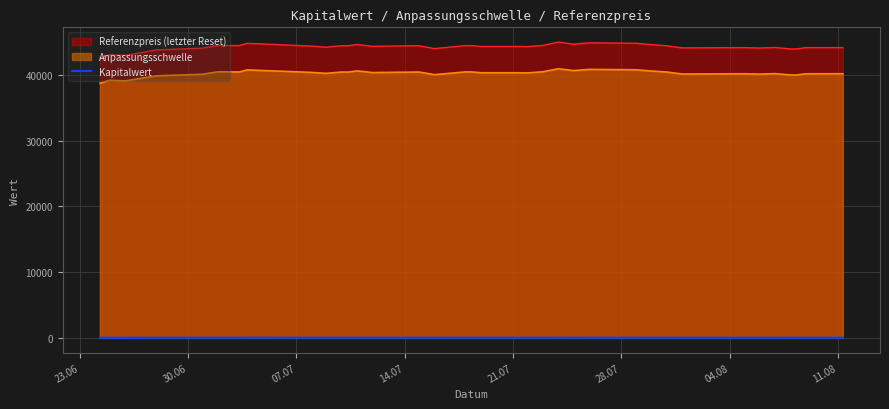

What is the maximum value shown in the chart?

45010.3